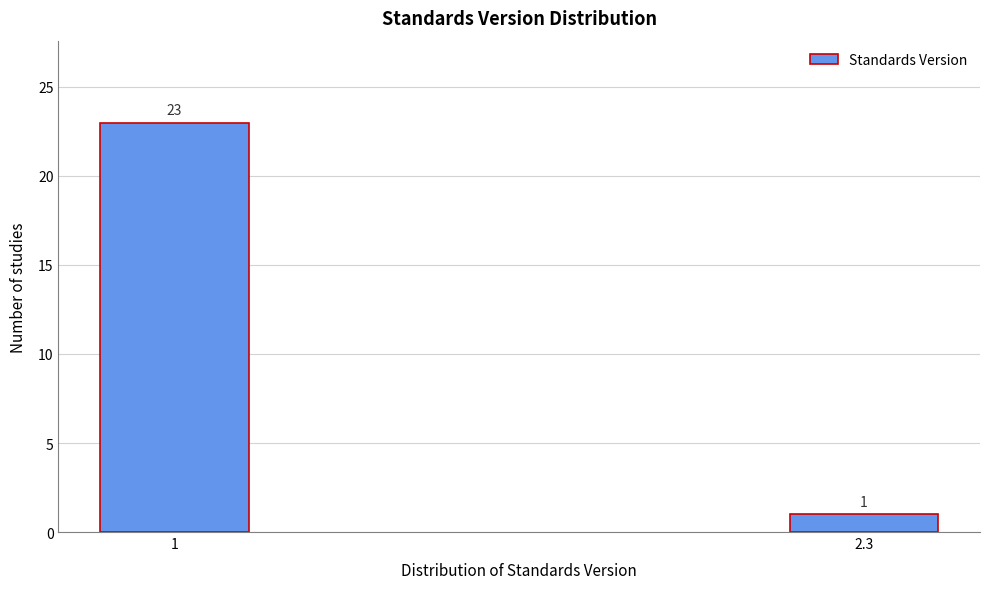

Reading left to right, extract all data points from this chart.

23	1